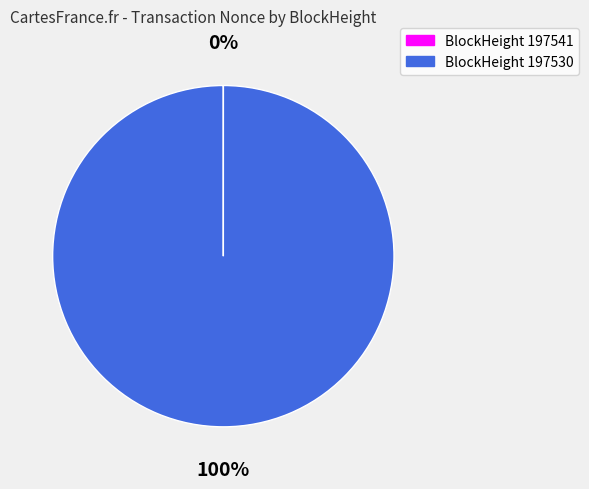

Does any single category account for the majority?

Yes